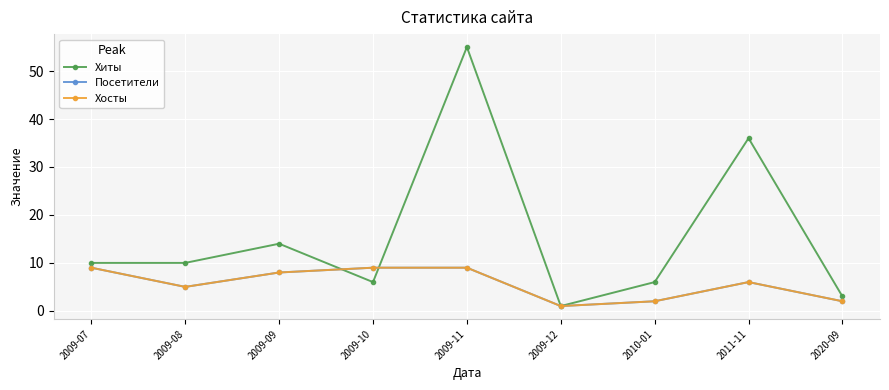

The Хосты series shows 7 at 2009-08. True or false?

False